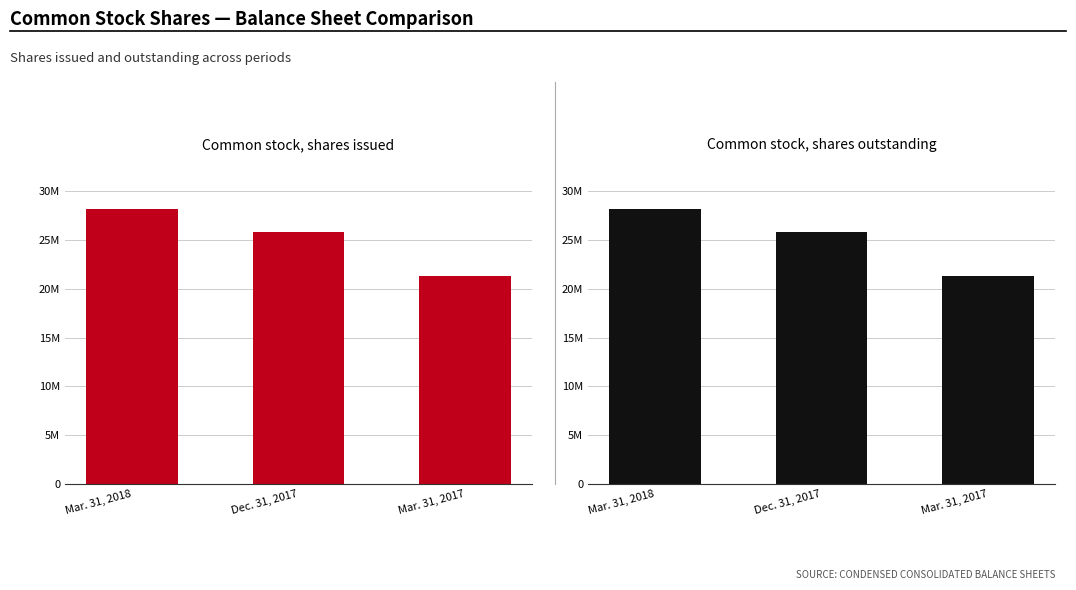

Which category has the lowest value in the Common stock, shares issued series?

Mar. 31, 2017